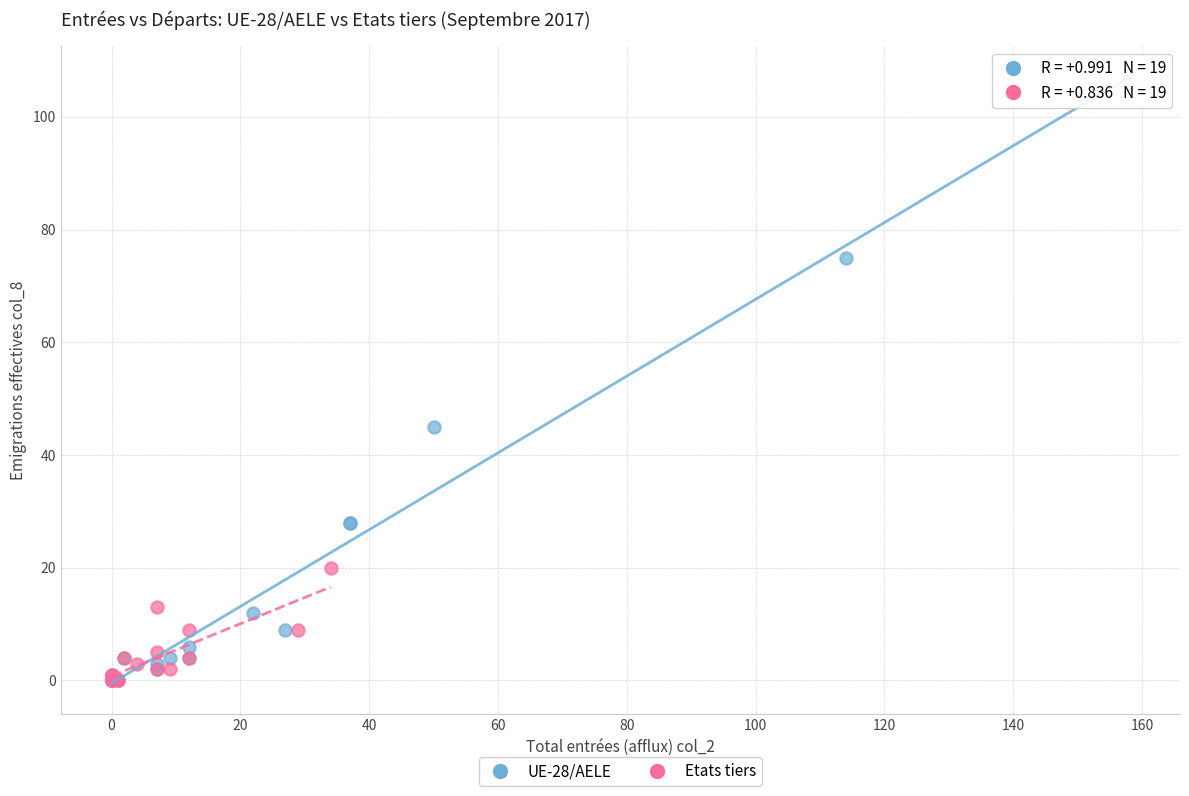

Which series reaches the maximum Y coordinate?

UE-28/AELE